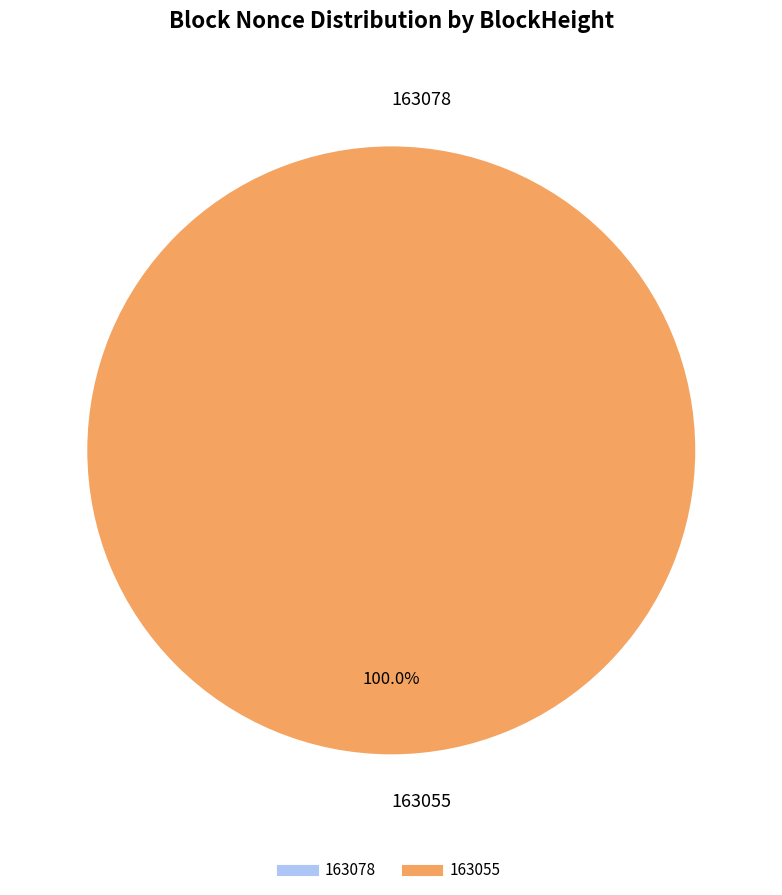

To the nearest percent, what is the average slice percentage?

50%